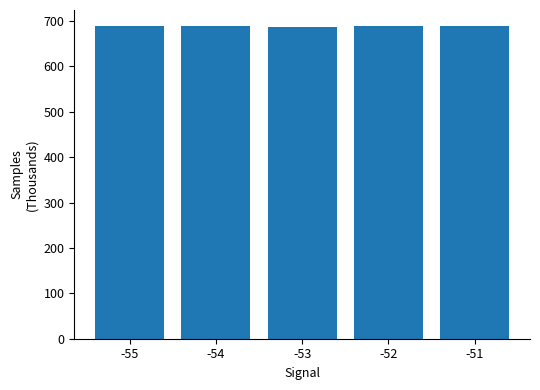

What is the ratio of the value at -52 to the value at -51?

1.0